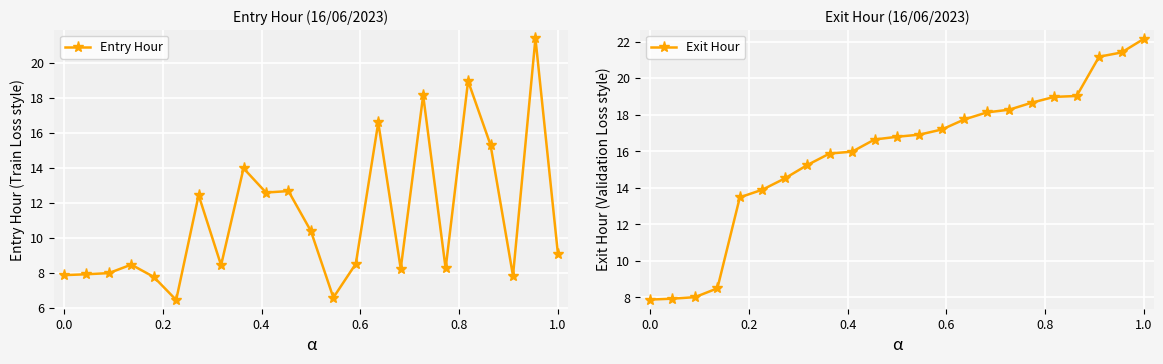

How many categories are shown in the chart?

23